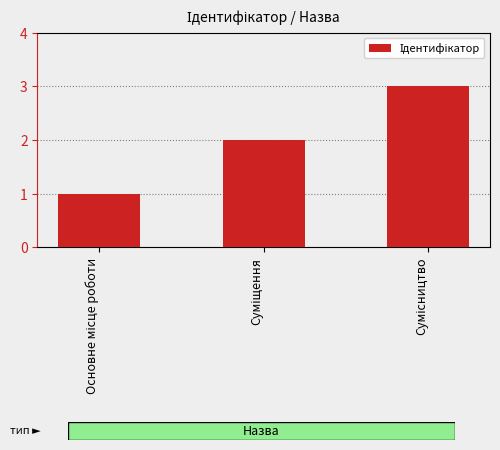

What is the maximum value shown in the chart?

3